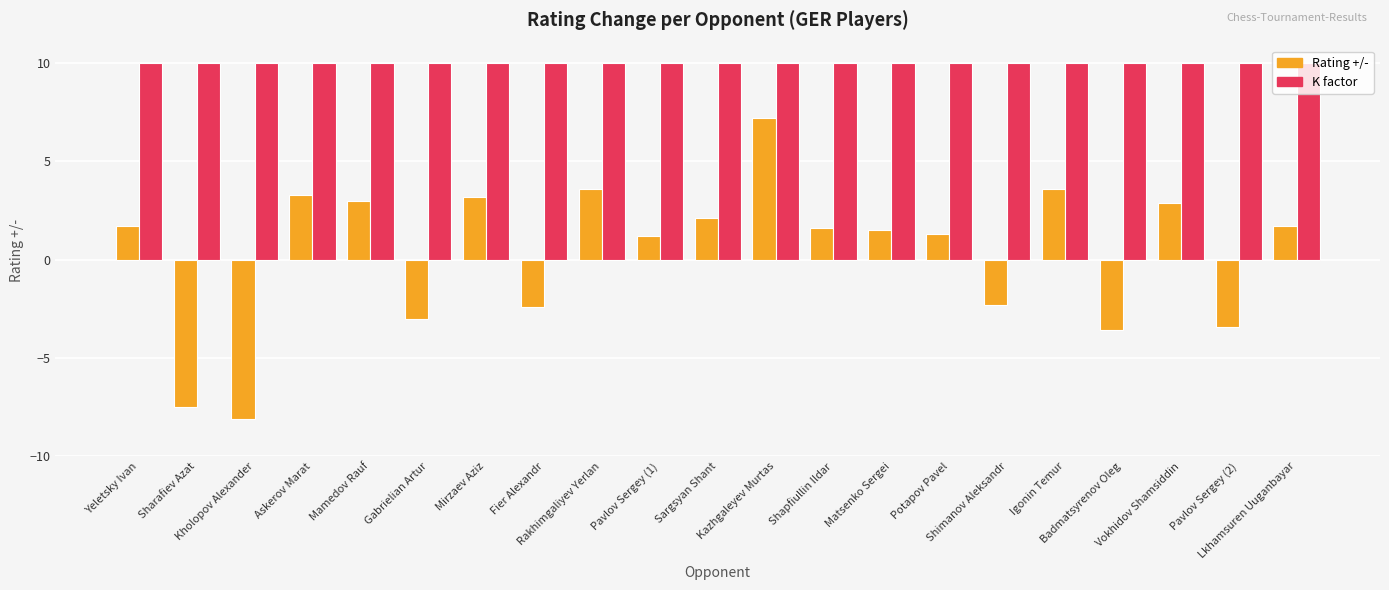

The value of Rating +/- at Kholopov Alexander is -8.1. True or false?

True